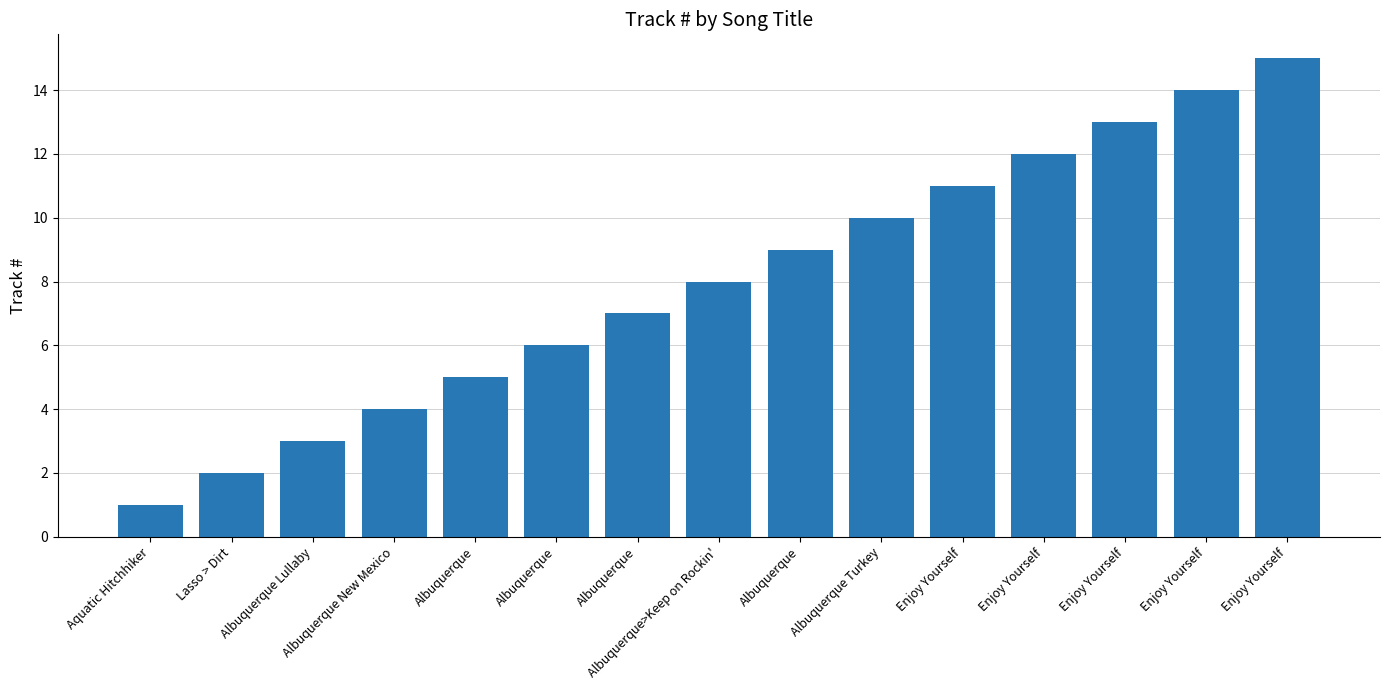

Which has a higher value, Albuquerque>Keep on Rockin' or Albuquerque Turkey?

Albuquerque Turkey